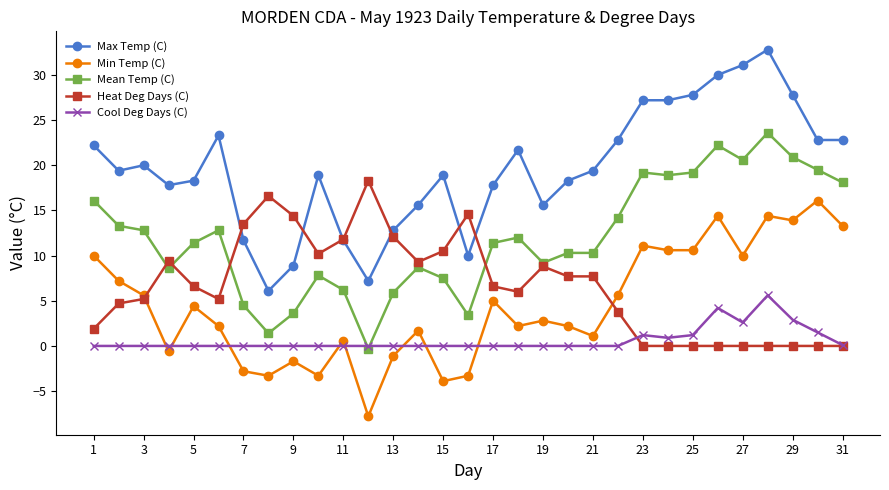

Which series has the largest total across all categories?

Max Temp (C)